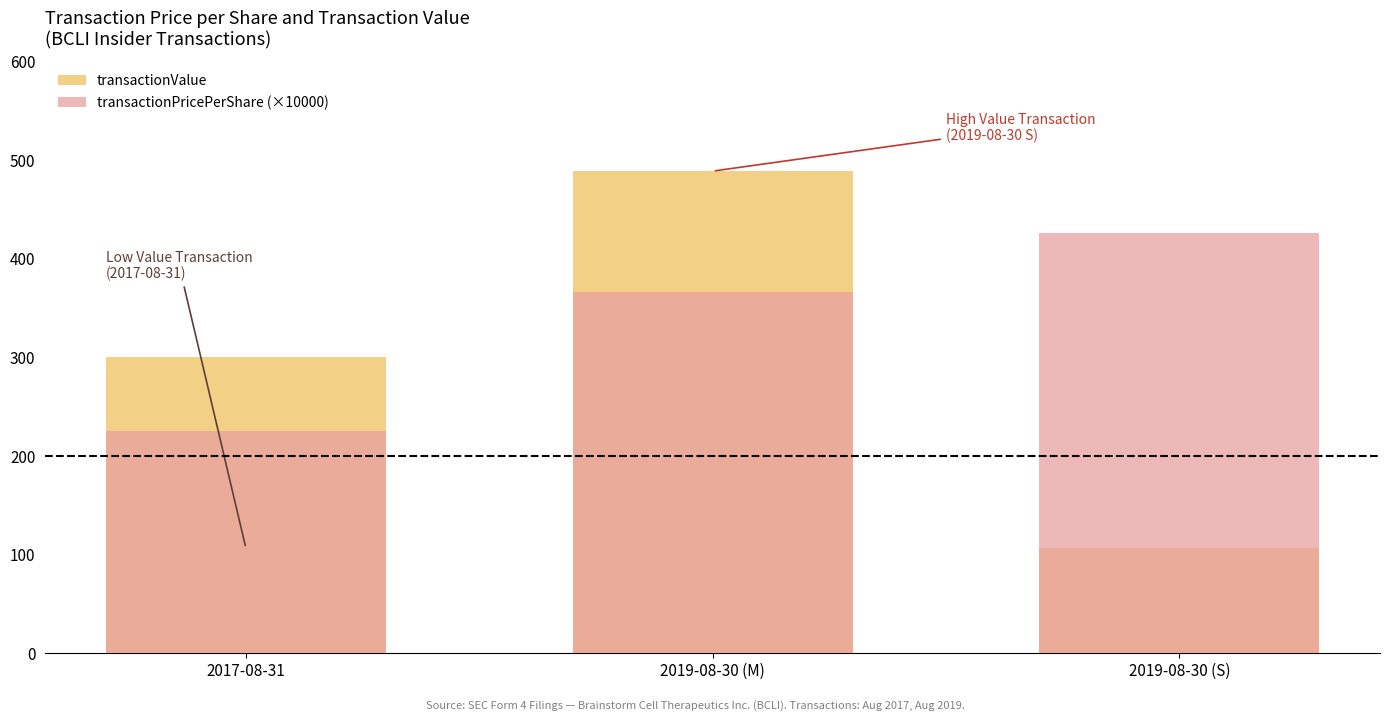

Reading right to left, transcribe all the data shown in this chart.

transactionValue: 2019-08-30 (S)=10650	2019-08-30 (M)=48891	2017-08-31=29997
transactionPricePerShare (×10000): 2019-08-30 (S)=42600	2019-08-30 (M)=36672	2017-08-31=22500